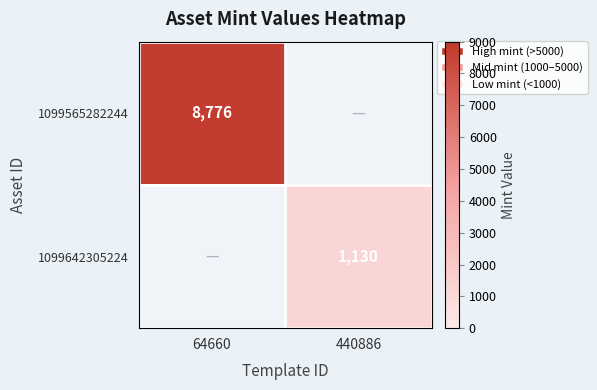

True or false: 1099565282244 has a value of 8776 at 64660.

True